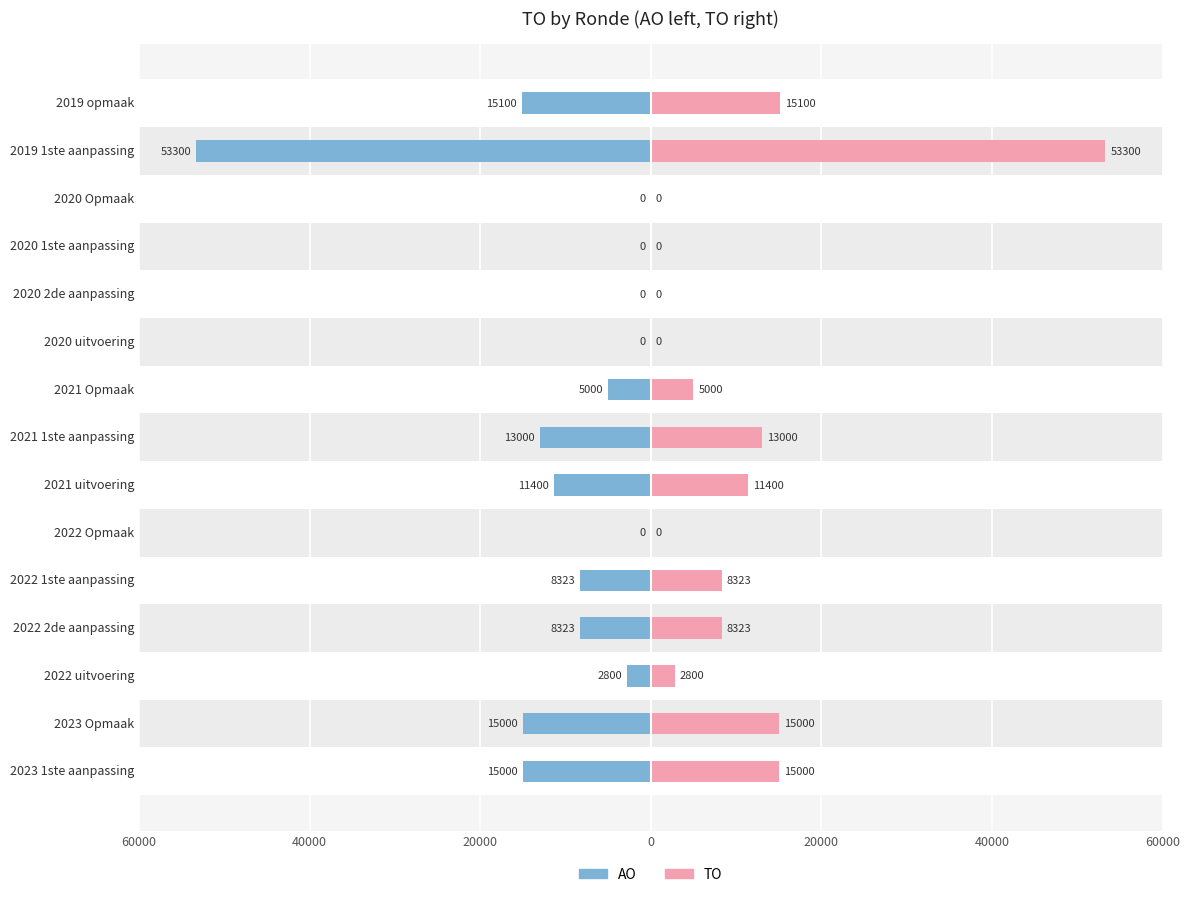

Between 2023 1ste aanpassing and 2023 Opmaak, which series saw the biggest shift?

TO